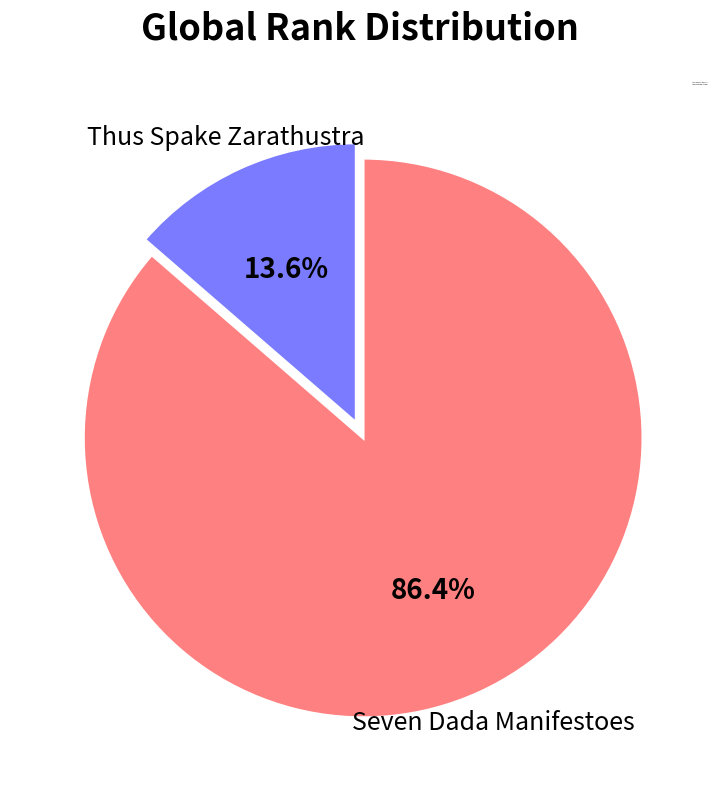

What percentage is NOT represented by Thus Spake Zarathustra?

86.4%